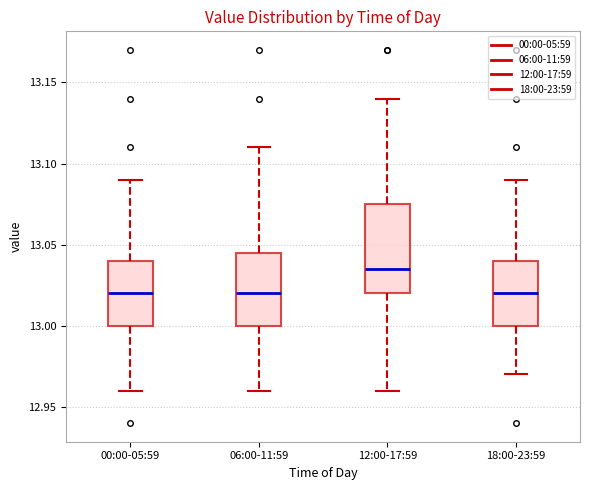

Reading left to right, transcribe this box plot: for each box, give where its median line is, the range the box spans, and where its two whiskers end, as read against the y-axis. The values are not printed on the chart, so give them approximately, as read against the axis.

00:00-05:59: median 13.020, box 13.000 to 13.040, whiskers 12.960 to 13.090
06:00-11:59: median 13.020, box 13.000 to 13.045, whiskers 12.960 to 13.110
12:00-17:59: median 13.035, box 13.020 to 13.075, whiskers 12.960 to 13.140
18:00-23:59: median 13.020, box 13.000 to 13.040, whiskers 12.970 to 13.090